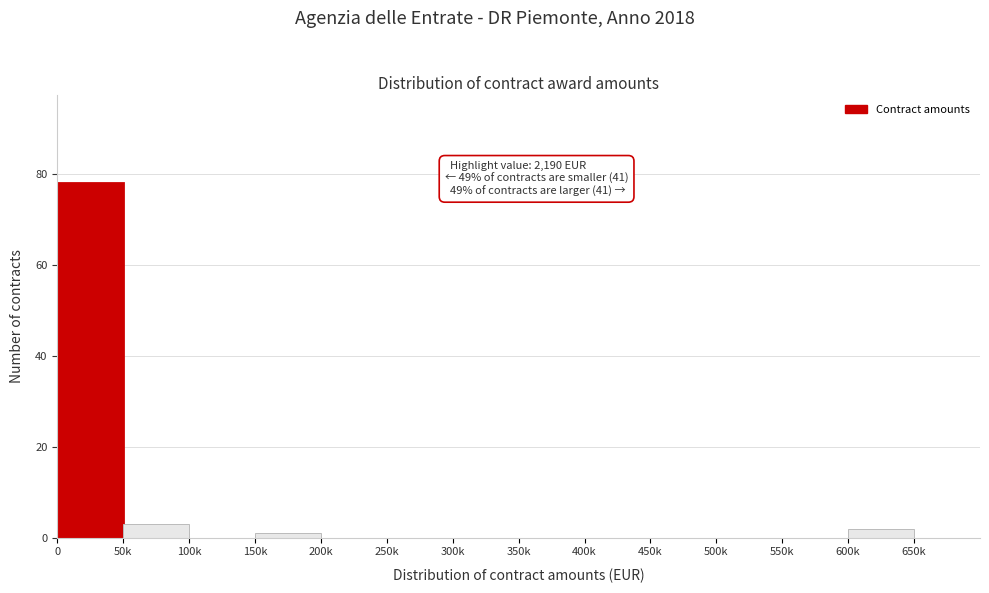

Reading left to right, transcribe all the data shown in this chart.

0=78	50k=3	100k=0	150k=1	200k=0	250k=0	300k=0	350k=0	400k=0	450k=0	500k=0	550k=0	600k=2	650k=0